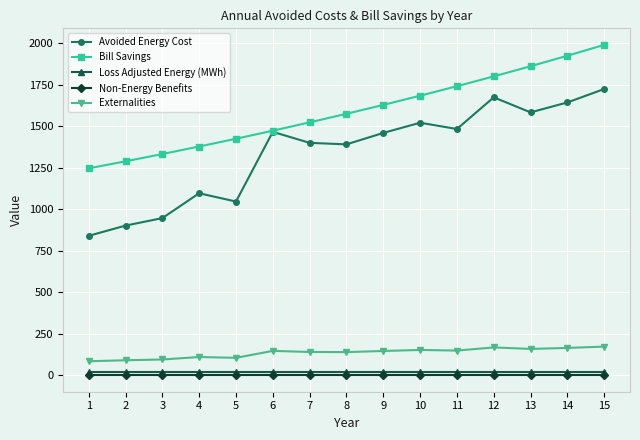

True or false: Loss Adjusted Energy (MWh) and Externalities cross at least once.

False